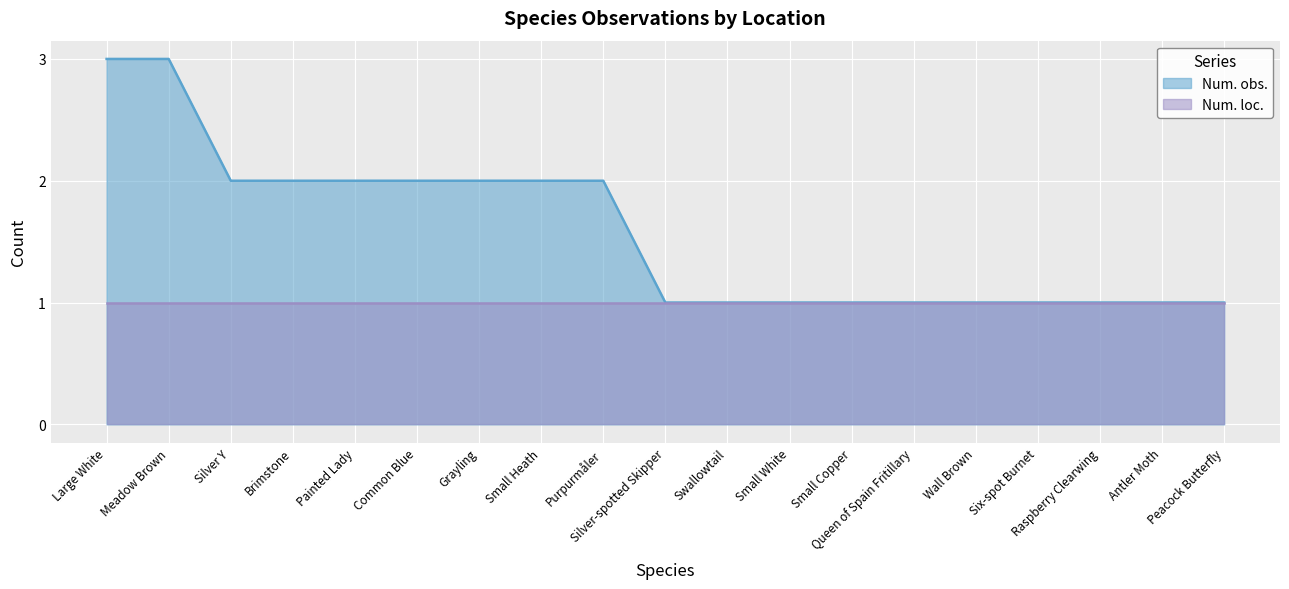

Reading left to right, extract all data points from this chart.

3	3	2	2	2	2	2	2	2	1	1	1	1	1	1	1	1	1	1